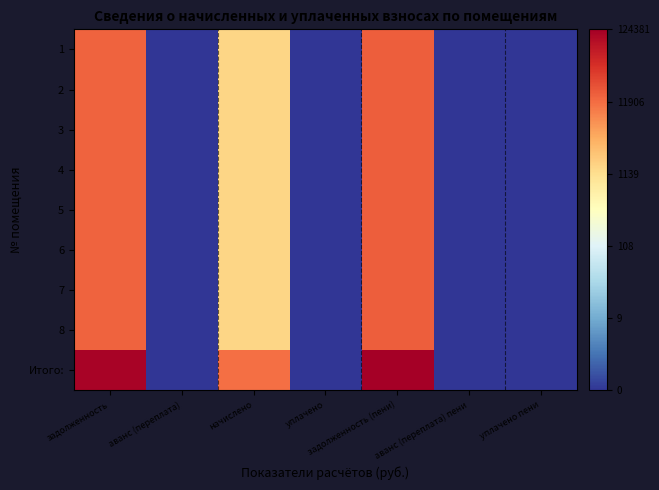

What is the maximum value shown in the chart?

11.7